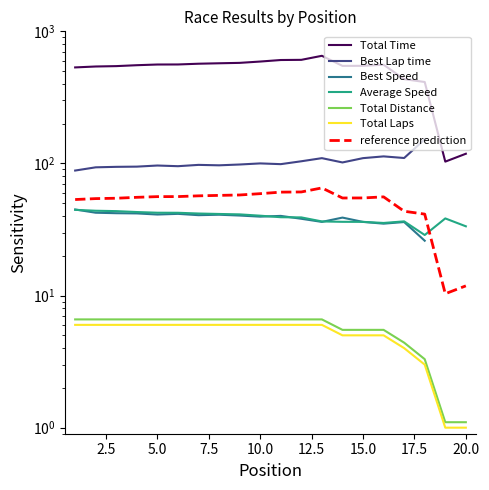

How many interior local peaks does the Total Time series have?

2